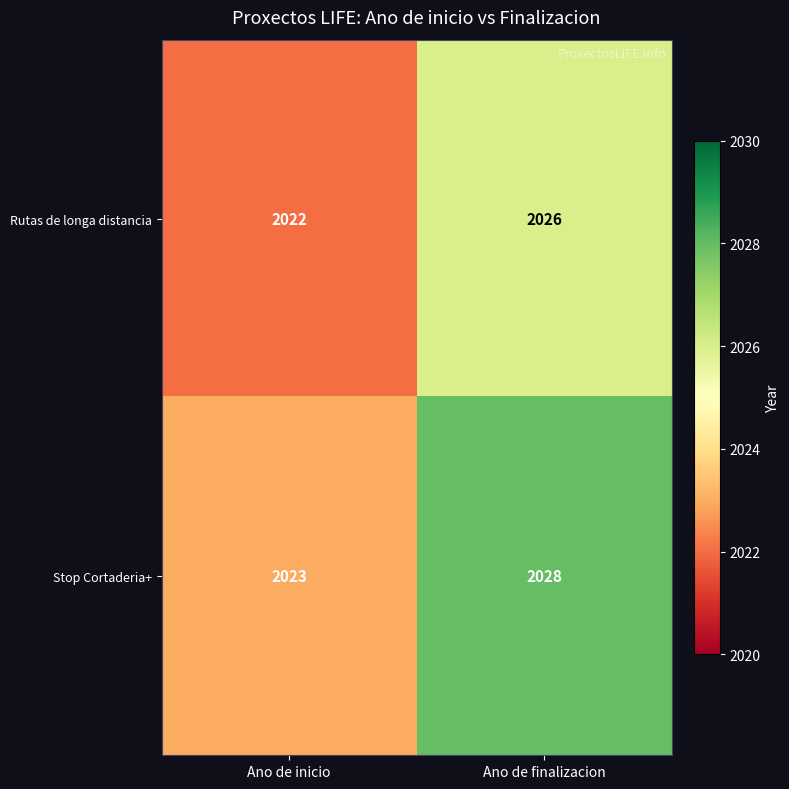

List the series in order of their peak value, lowest first.

Rutas de longa distancia, Stop Cortaderia+